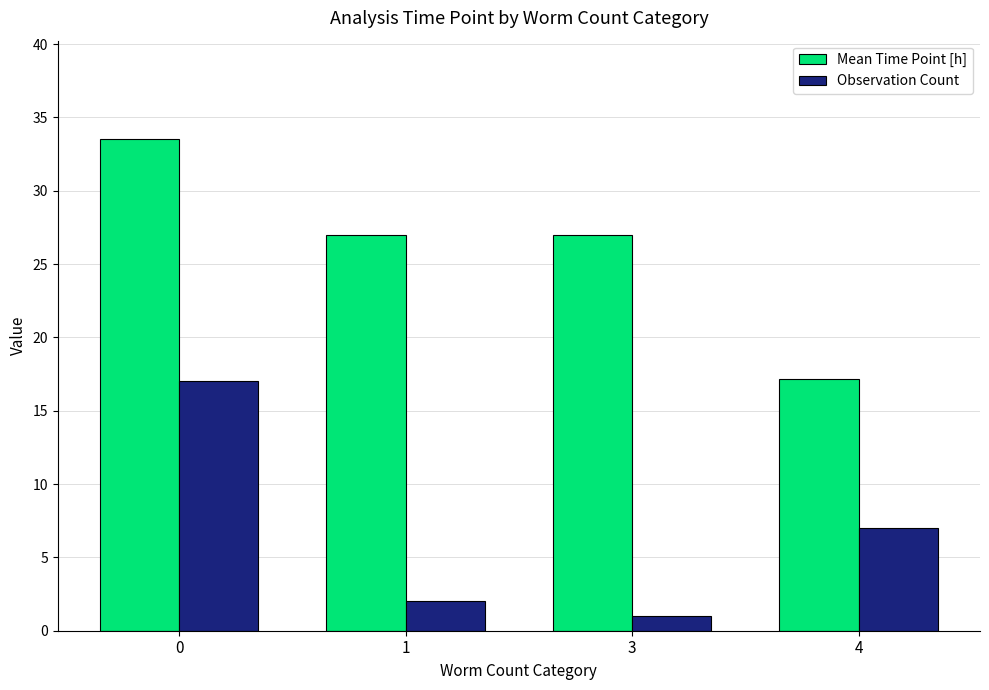

Which series changed the most between 0 and 1?

Observation Count